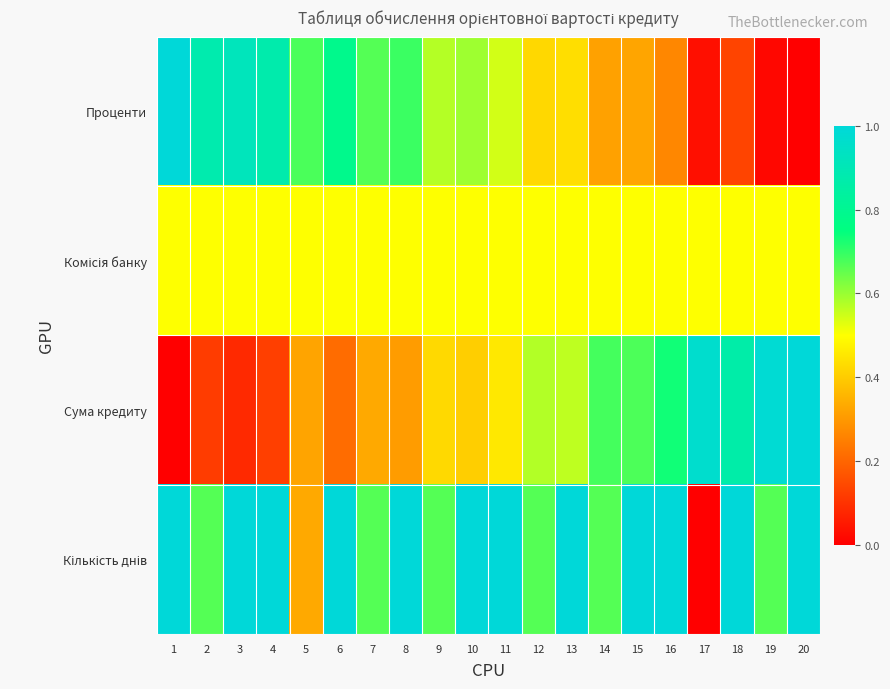

At 12, list the series in order from largest to smallest.

Кількість днів, Сума кредиту, Комісія банку, Проценти